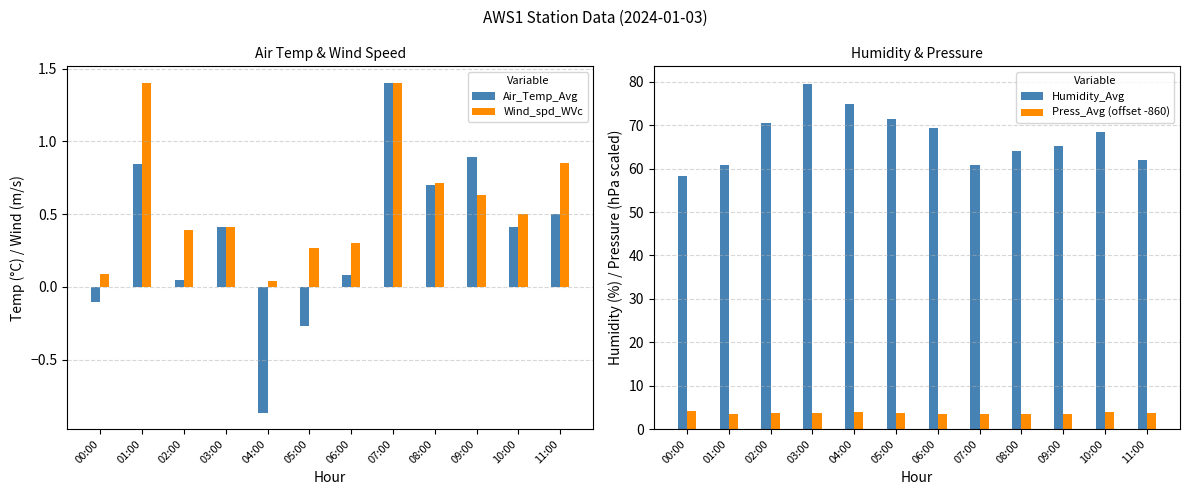

What is the average value of the Humidity_Avg series?

67.1